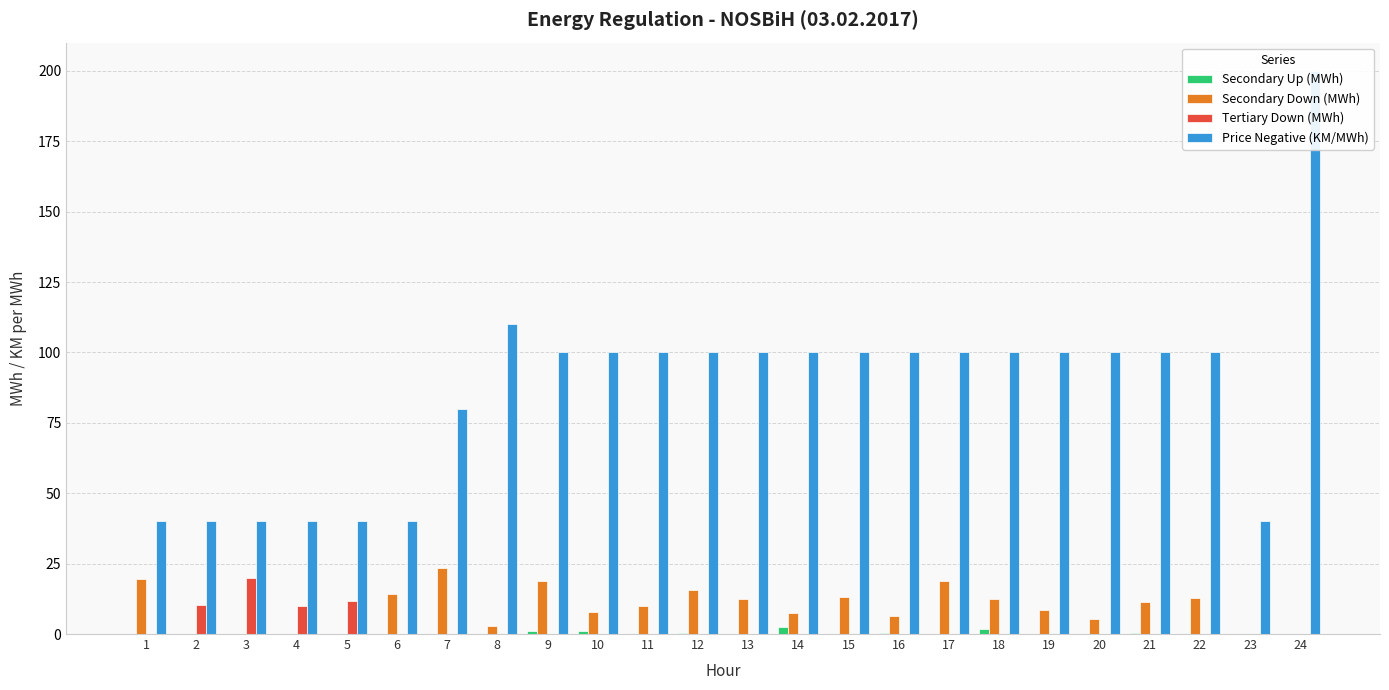

At 2, list the series in order from largest to smallest.

Price Negative (KM/MWh), Tertiary Down (MWh), Secondary Up (MWh), Secondary Down (MWh)